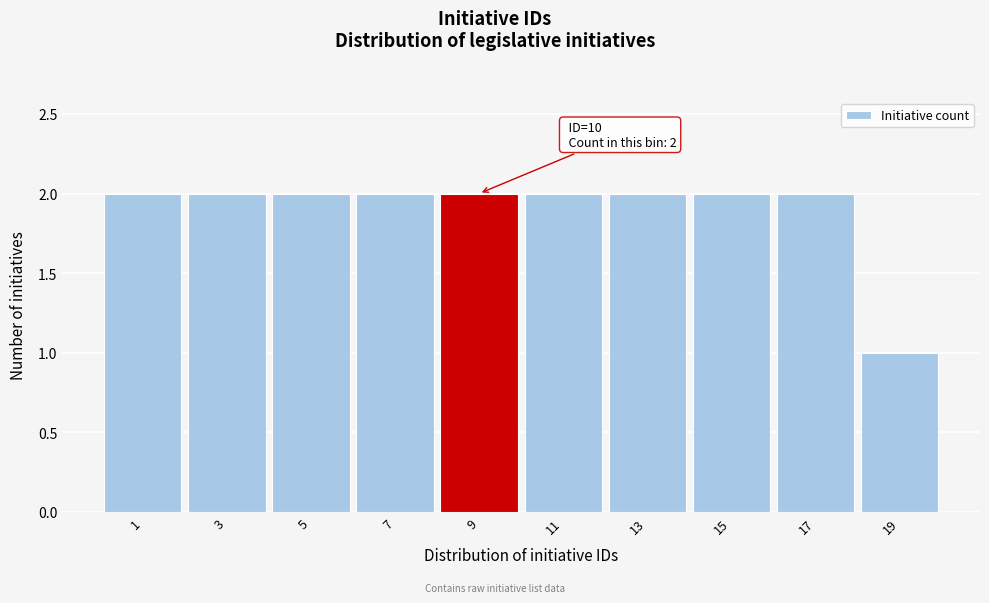

Reading left to right, list all the values displayed in this chart.

2	2	2	2	2	2	2	2	2	1